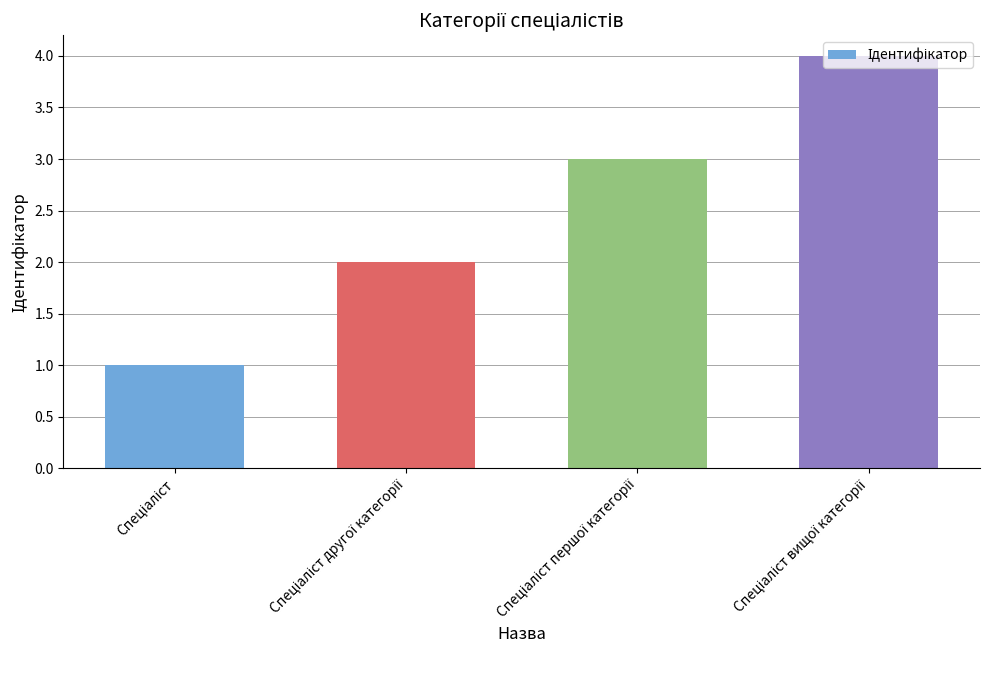

What is the sum of all values?

10